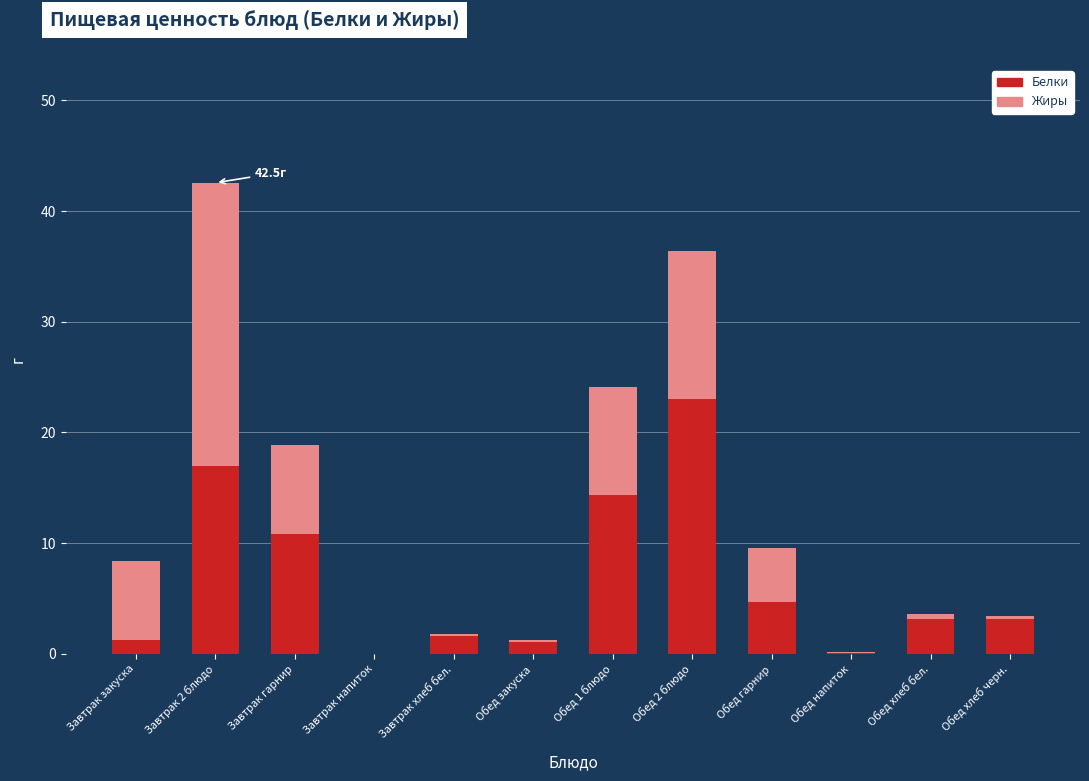

Read the Белки value at Обед 1 блюдо.

14.3